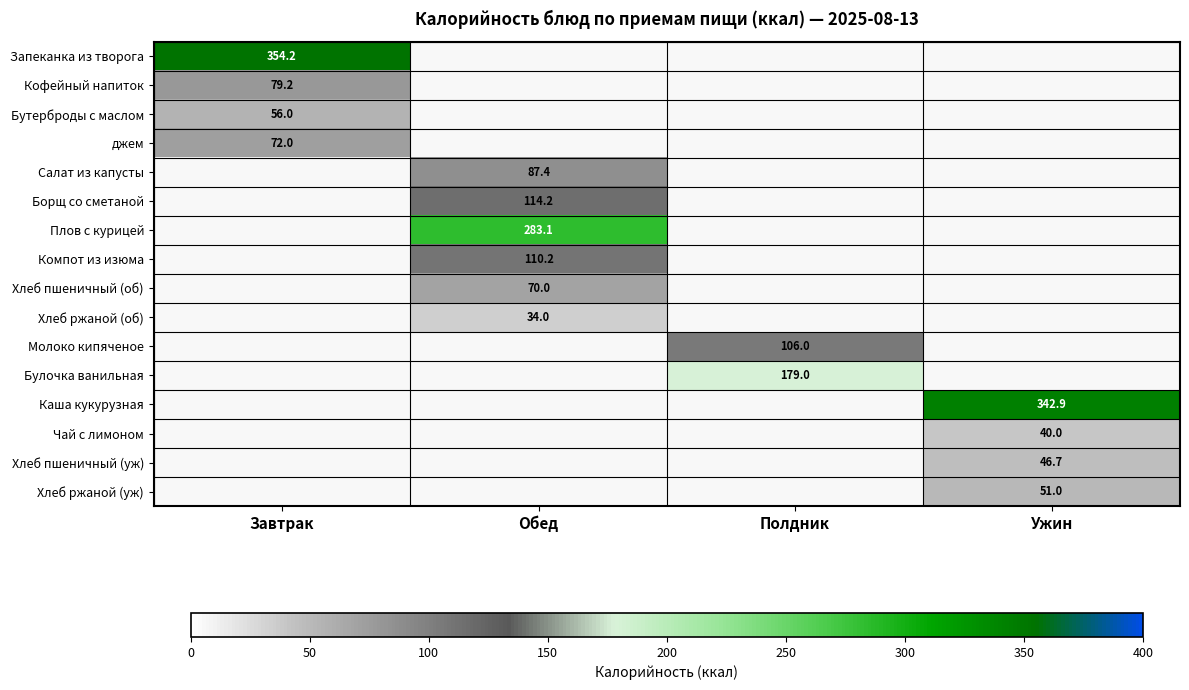

What is the minimum value shown in the chart?

34.0